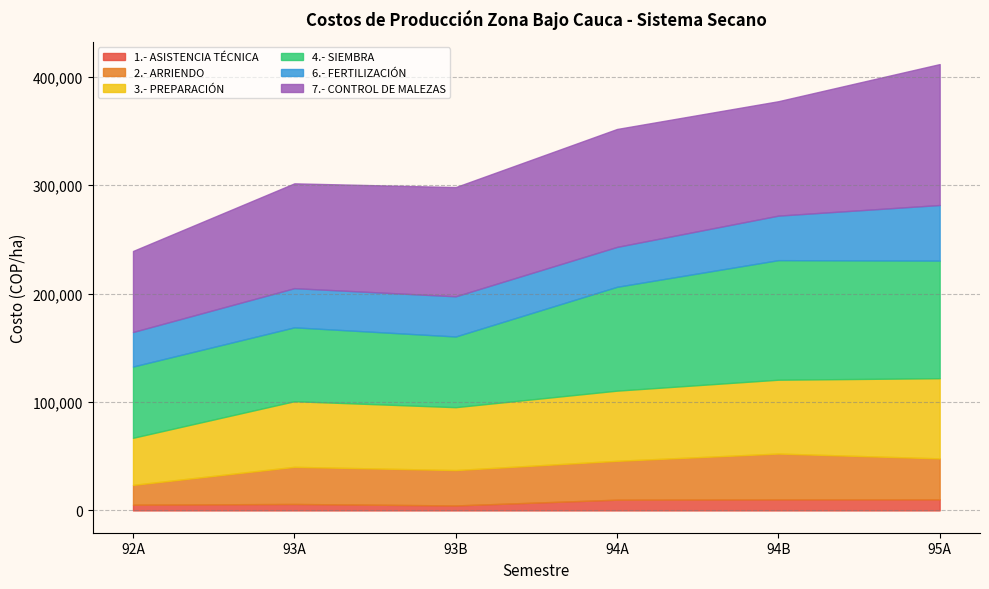

Reading left to right, extract all data points from this chart.

1.- ASISTENCIA TÉCNICA: 5303	5951	4582	9902	10177	10222
2.- ARRIENDO: 18226	34245	32636	35854	42278	37778
3.- PREPARACIÓN: 43474	60559	58036	64756	68151	73980
4.- SIEMBRA: 65739	68166	65225	95818	110309	108517
6.- FERTILIZACIÓN: 31870	36134	37071	36806	41083	51297
7.- CONTROL DE MALEZAS: 74754	96722	100769	108802	105559	130020